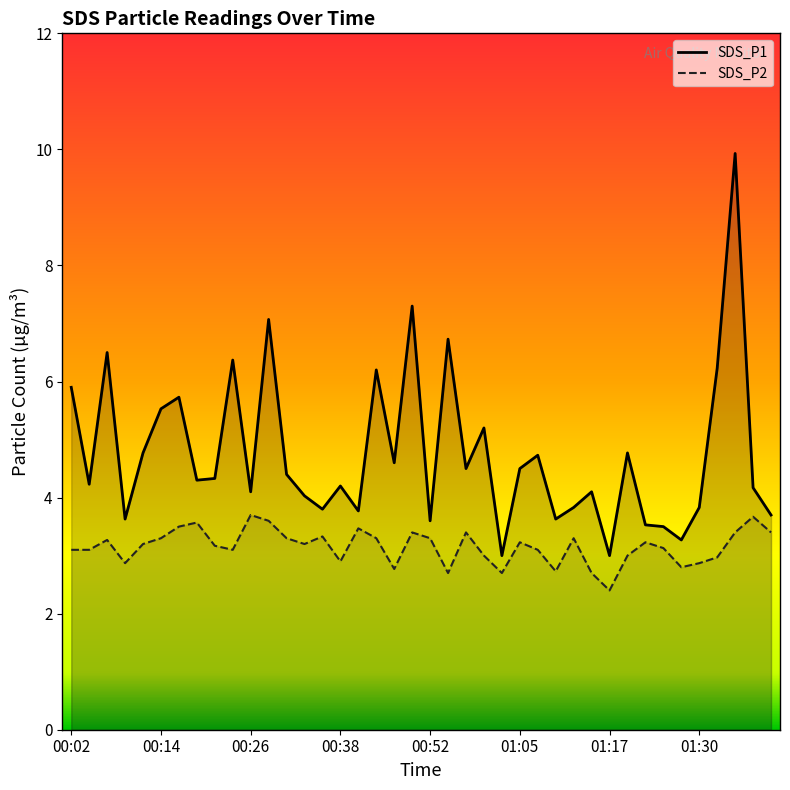

What is the label of the 32nd point from the left?

01:20